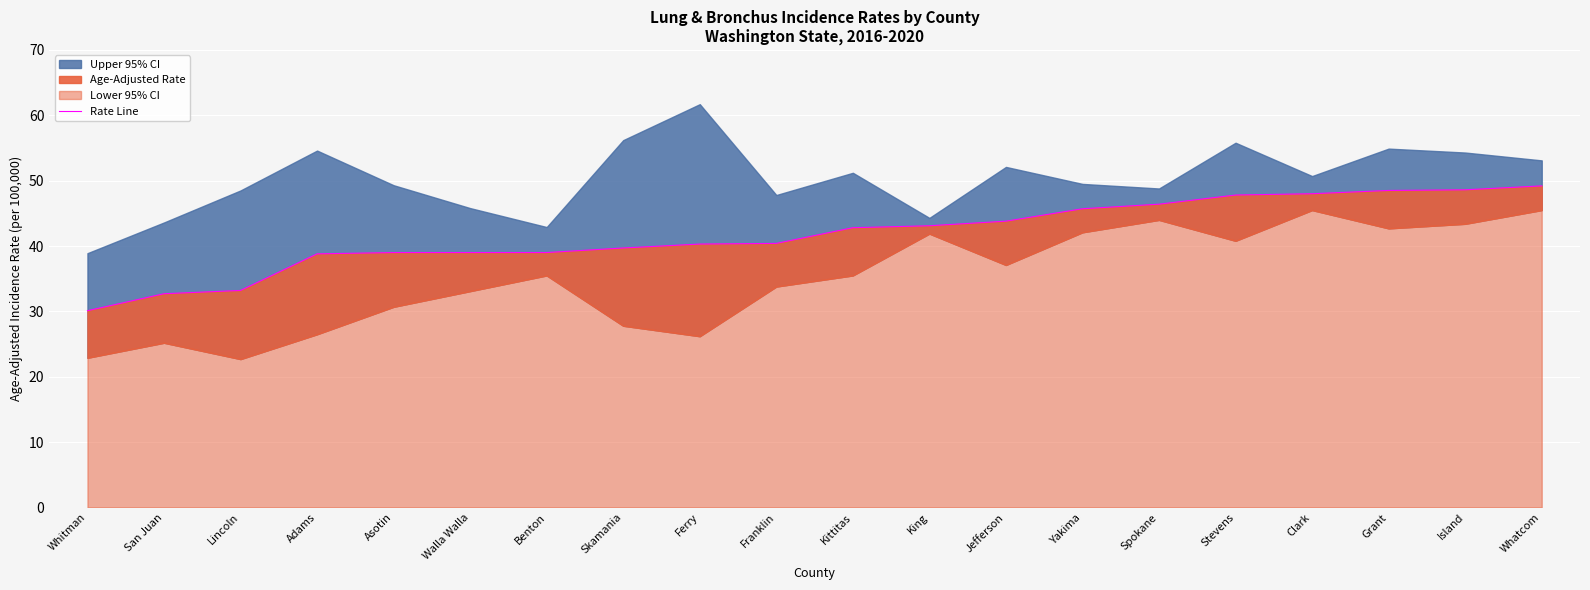

Is it true that the value at Skamania is 51.8?

False